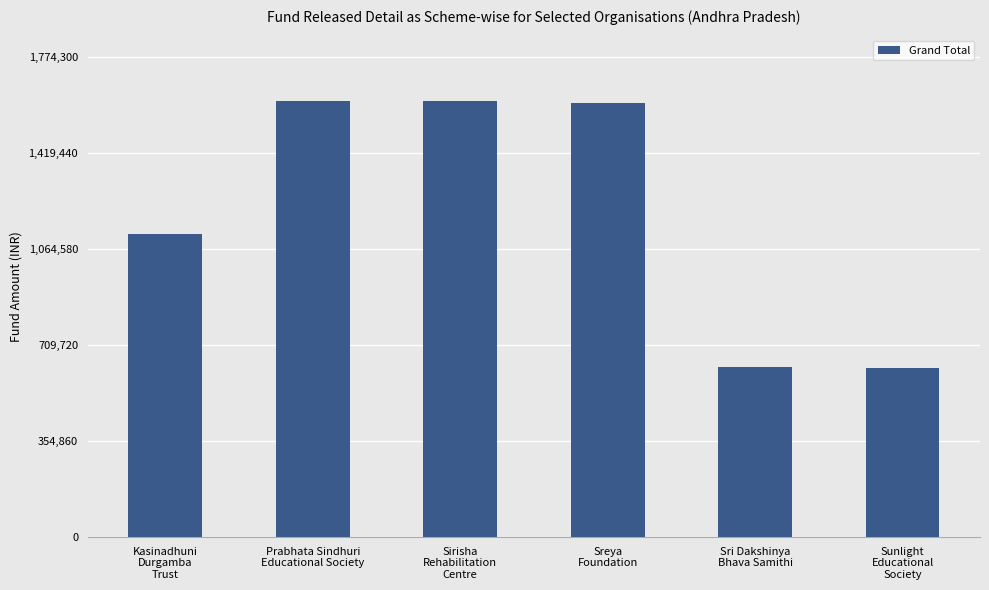

What is the minimum value shown in the chart?

625000